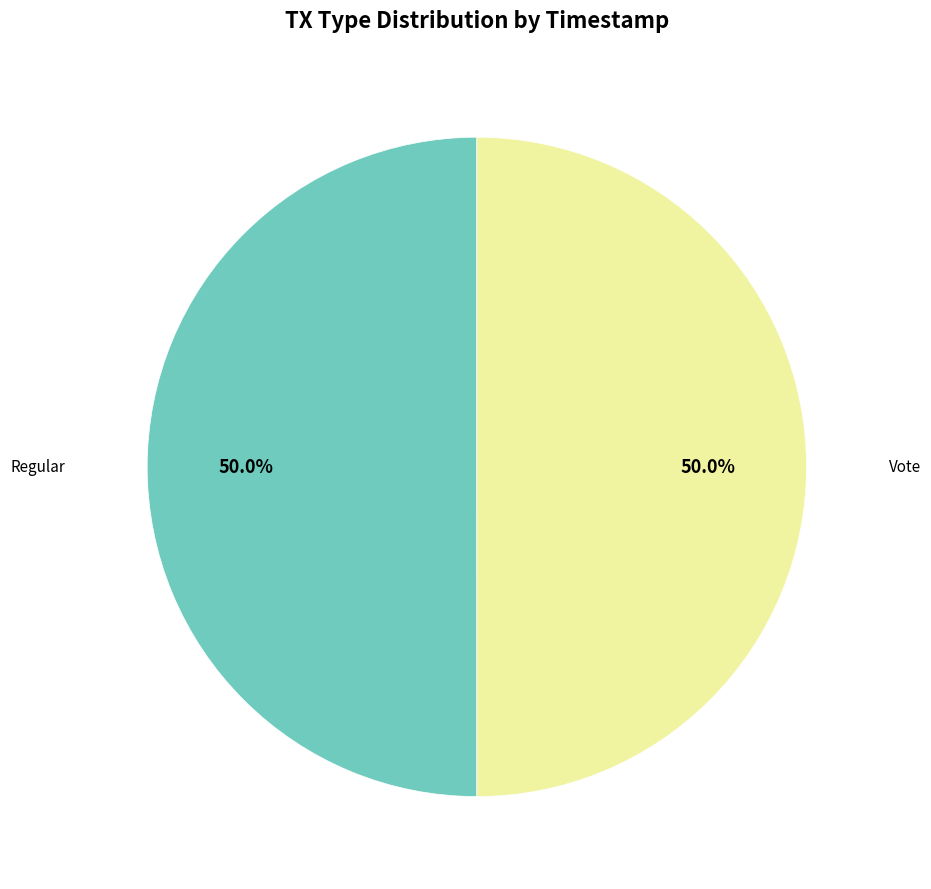

How many slices are in this pie chart?

2